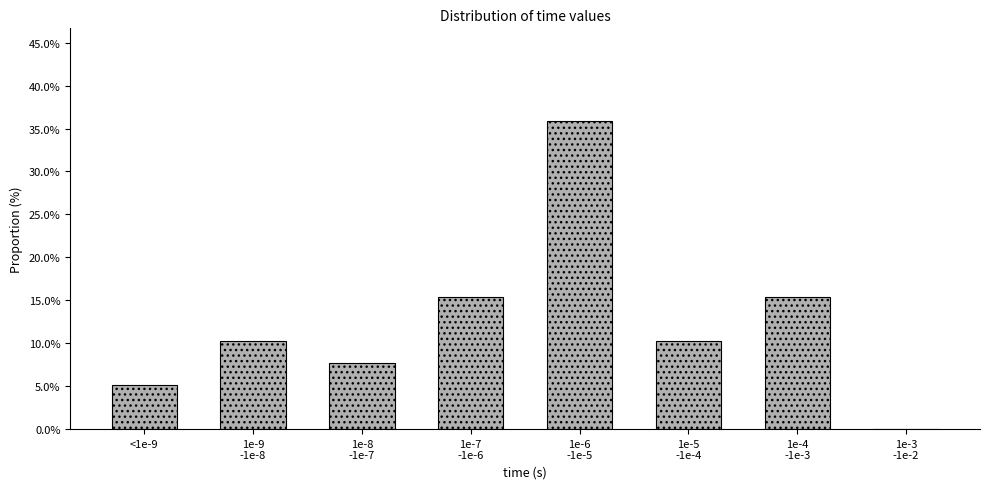

What is the maximum value shown in the chart?

35.9